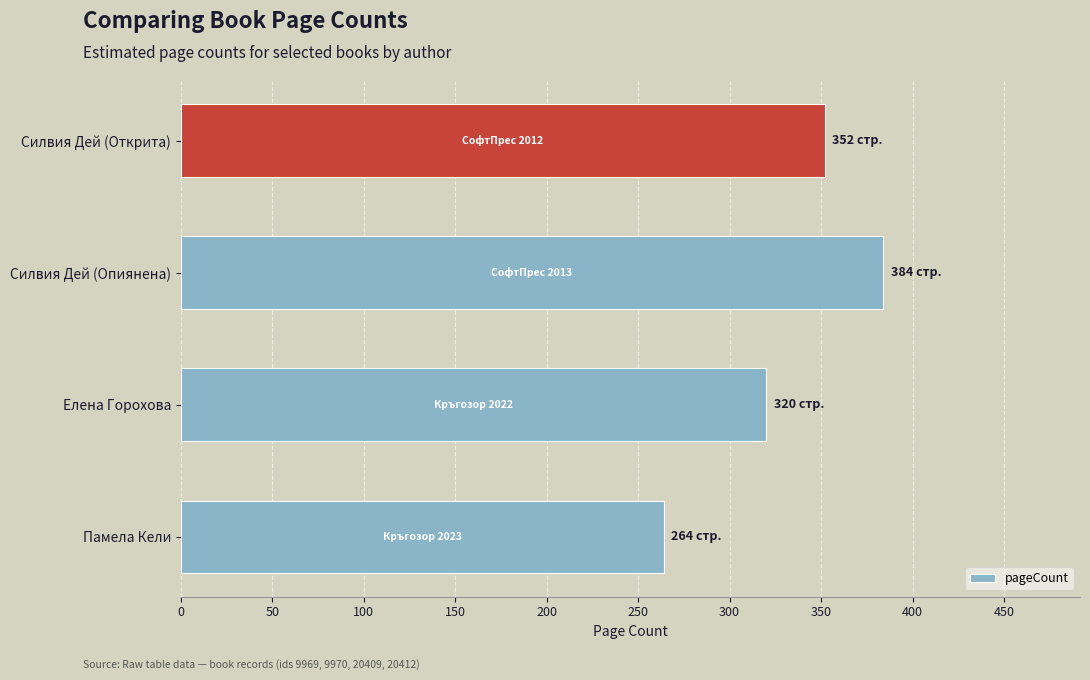

How many series are shown in this chart?

1